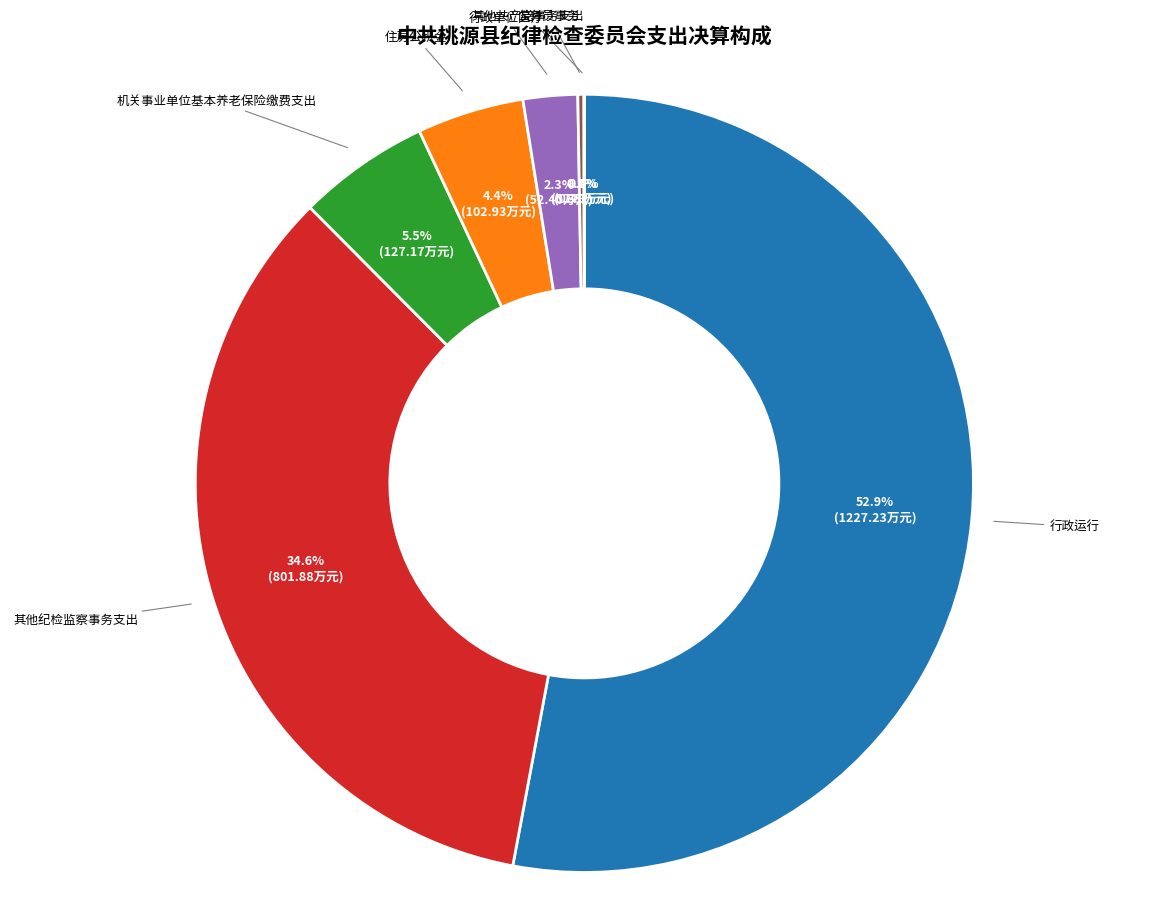

Is there any slice that represents more than half of the pie?

Yes